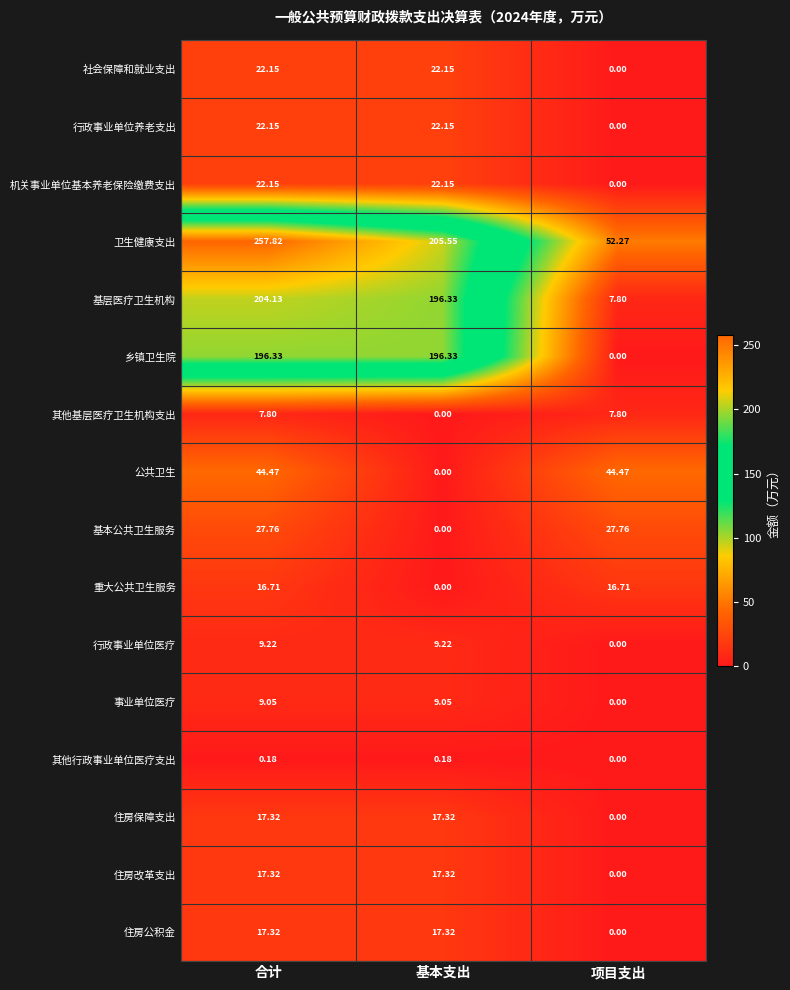

Where does the 社会保障和就业支出 series first go above 22?

合计